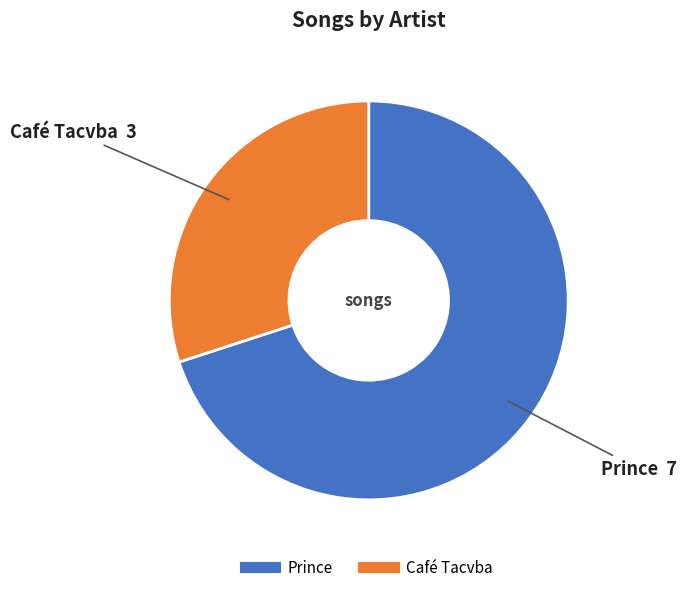

What is the ratio of the value at Prince to the value at Café Tacvba?

2.3